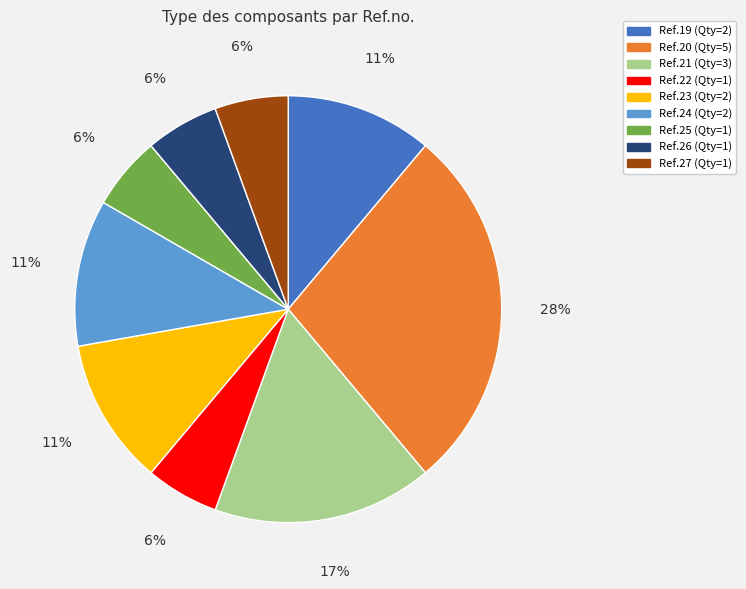

Is there a majority slice in this chart?

No